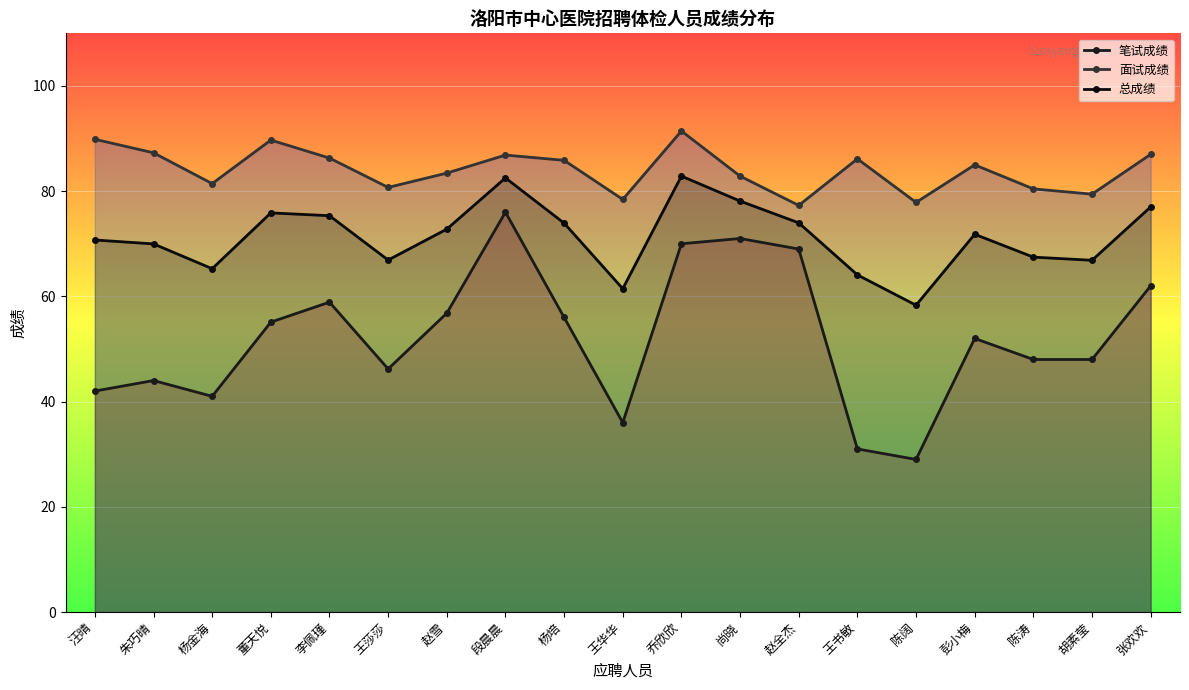

Which series has the largest total across all categories?

面试成绩